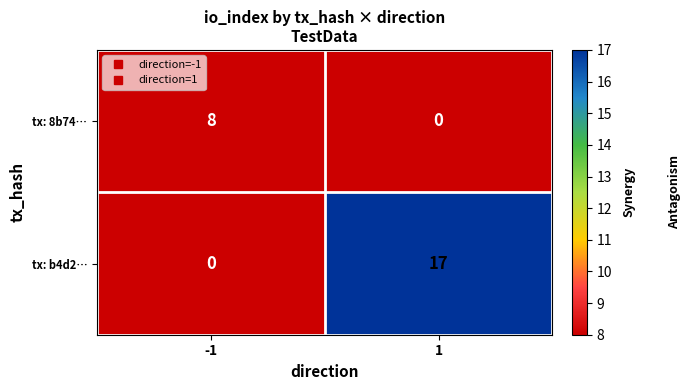

What is the sum of all tx: b4d2… values?

17